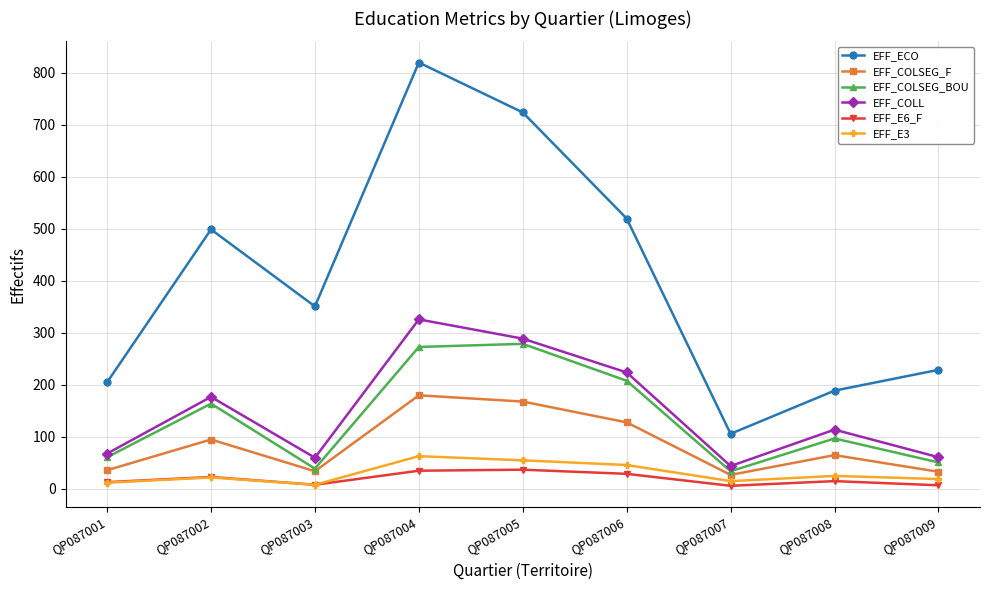

Which series has the largest range (max minus min)?

EFF_ECO